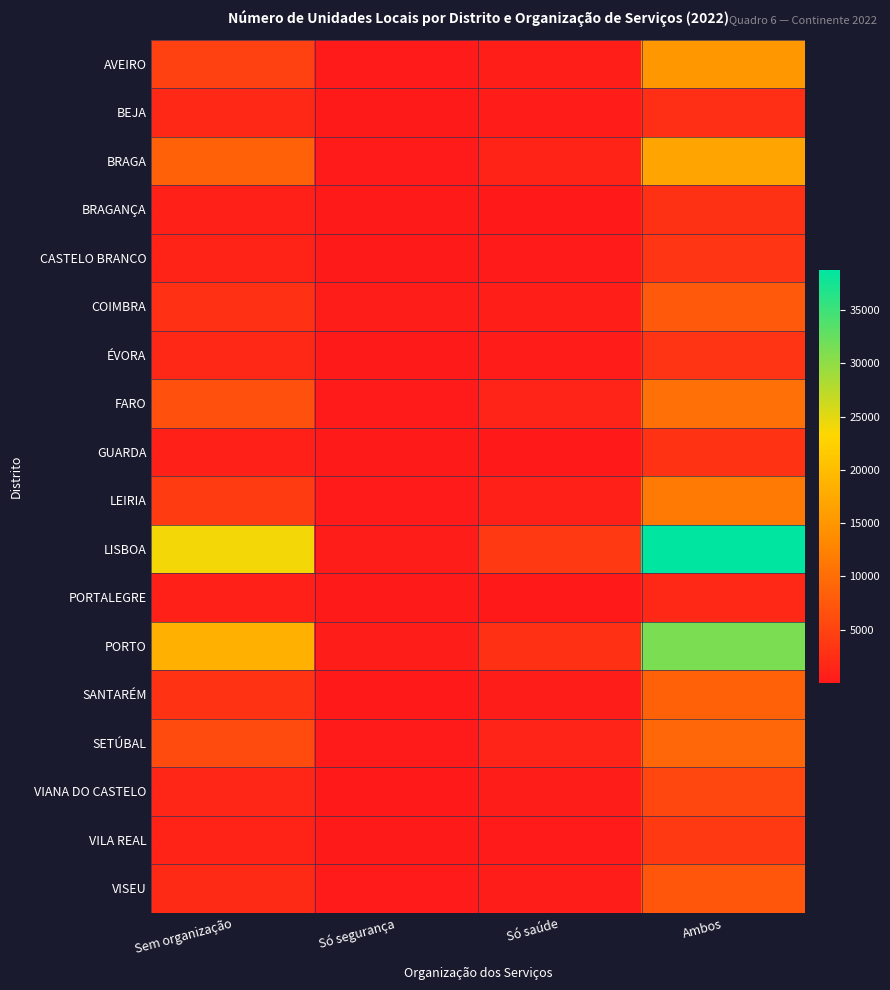

Reading left to right, extract all data points from this chart.

AVEIRO: Sem organização=4588	Só segurança=262	Só saúde=675	Ambos=15078
BEJA: Sem organização=1607	Só segurança=79	Só saúde=345	Ambos=2617
BRAGA: Sem organização=8530	Só segurança=284	Só saúde=1190	Ambos=16685
BRAGANÇA: Sem organização=787	Só segurança=16	Só saúde=95	Ambos=2880
CASTELO BRANCO: Sem organização=1209	Só segurança=59	Só saúde=256	Ambos=3289
COIMBRA: Sem organização=2751	Só segurança=451	Só saúde=683	Ambos=7568
ÉVORA: Sem organização=1620	Só segurança=57	Só saúde=394	Ambos=3143
FARO: Sem organização=6494	Só segurança=309	Só saúde=1311	Ambos=10401
GUARDA: Sem organização=785	Só segurança=30	Só saúde=137	Ambos=3078
LEIRIA: Sem organização=4000	Só segurança=287	Só saúde=866	Ambos=11465
LISBOA: Sem organização=24006	Só segurança=523	Só saúde=3943	Ambos=38789
PORTALEGRE: Sem organização=917	Só segurança=61	Só saúde=167	Ambos=1749
PORTO: Sem organização=18323	Só segurança=519	Só saúde=2668	Ambos=31221
SANTARÉM: Sem organização=2920	Só segurança=106	Só saúde=541	Ambos=8540
SETÚBAL: Sem organização=6117	Só segurança=189	Só saúde=1351	Ambos=9313
VIANA DO CASTELO: Sem organização=1481	Só segurança=99	Só saúde=498	Ambos=5530
VILA REAL: Sem organização=1179	Só segurança=35	Só saúde=241	Ambos=3809
VISEU: Sem organização=1998	Só segurança=185	Só saúde=403	Ambos=7218